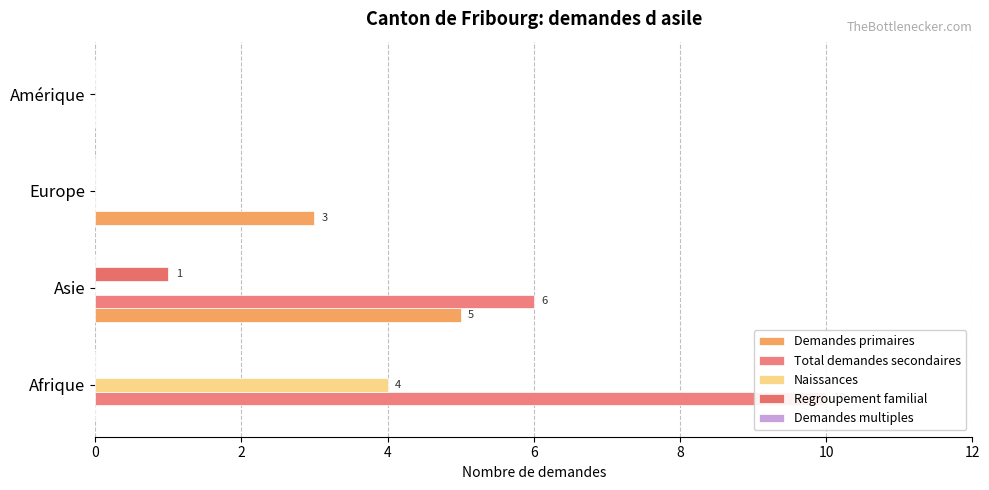

Count the Total demandes secondaires values in the range 0 to 10.

4